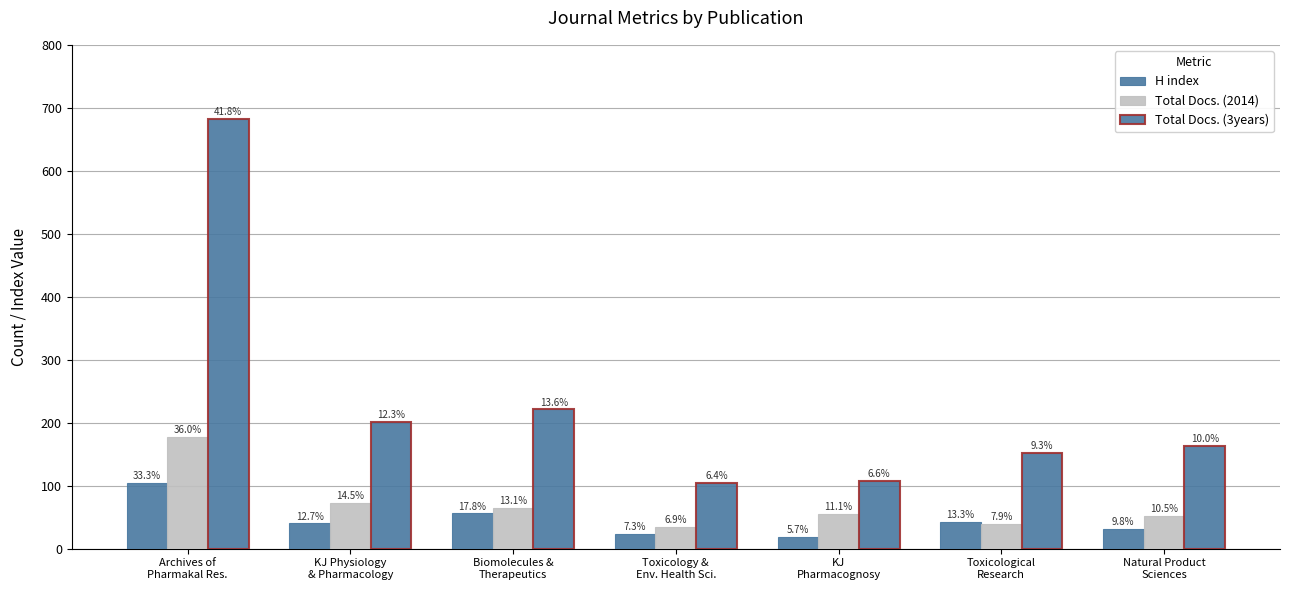

How many groups of bars are there?

7